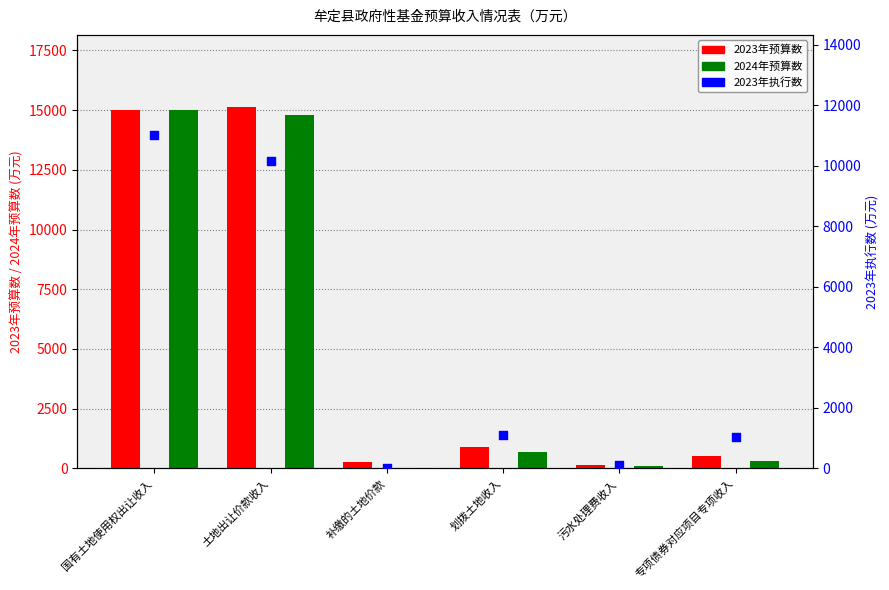

Which series has the largest Y range (max minus min)?

2024年预算数